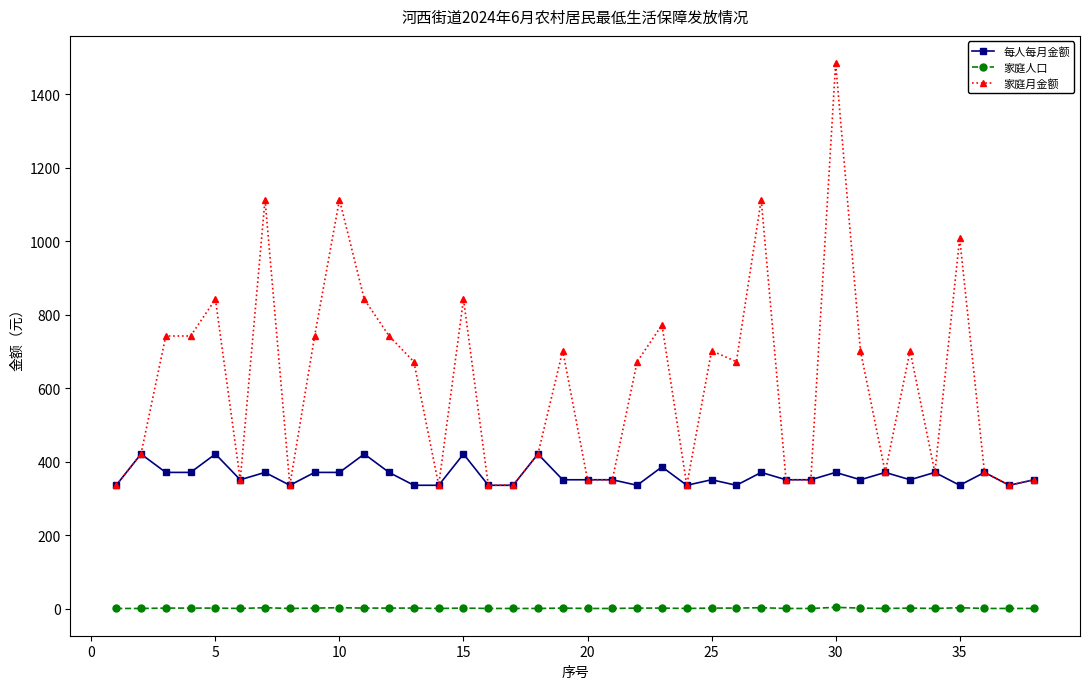

Count the number of data series in this chart.

3